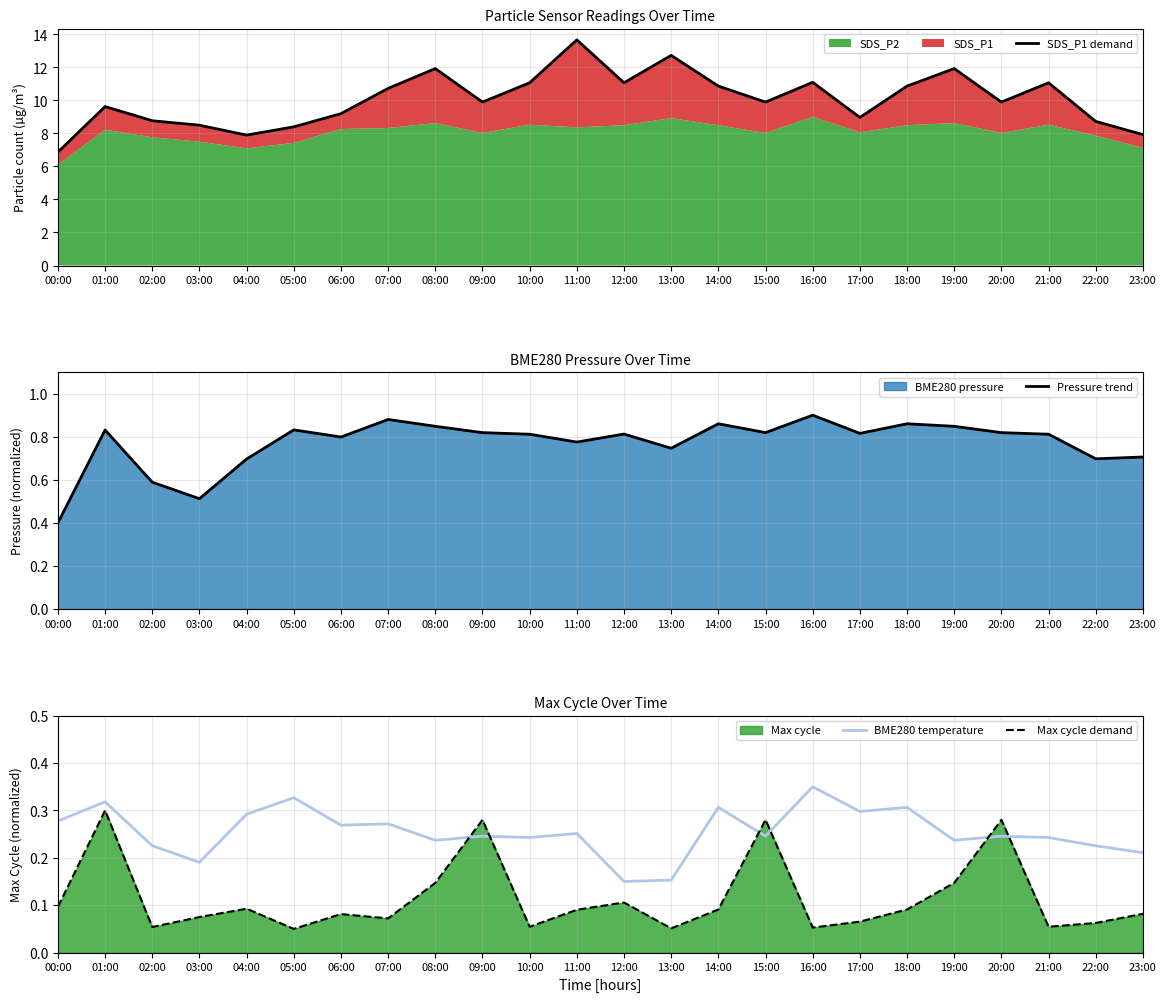

At which category does BME280 temperature reach its first local valley?

03:00